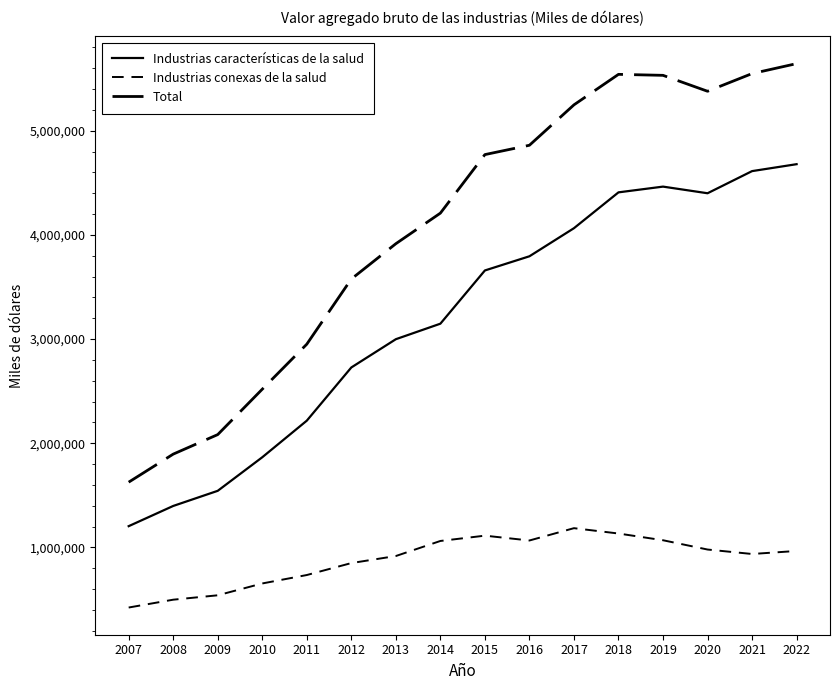

What is the approximate value of Industrias conexas de la salud at 2007?

422435